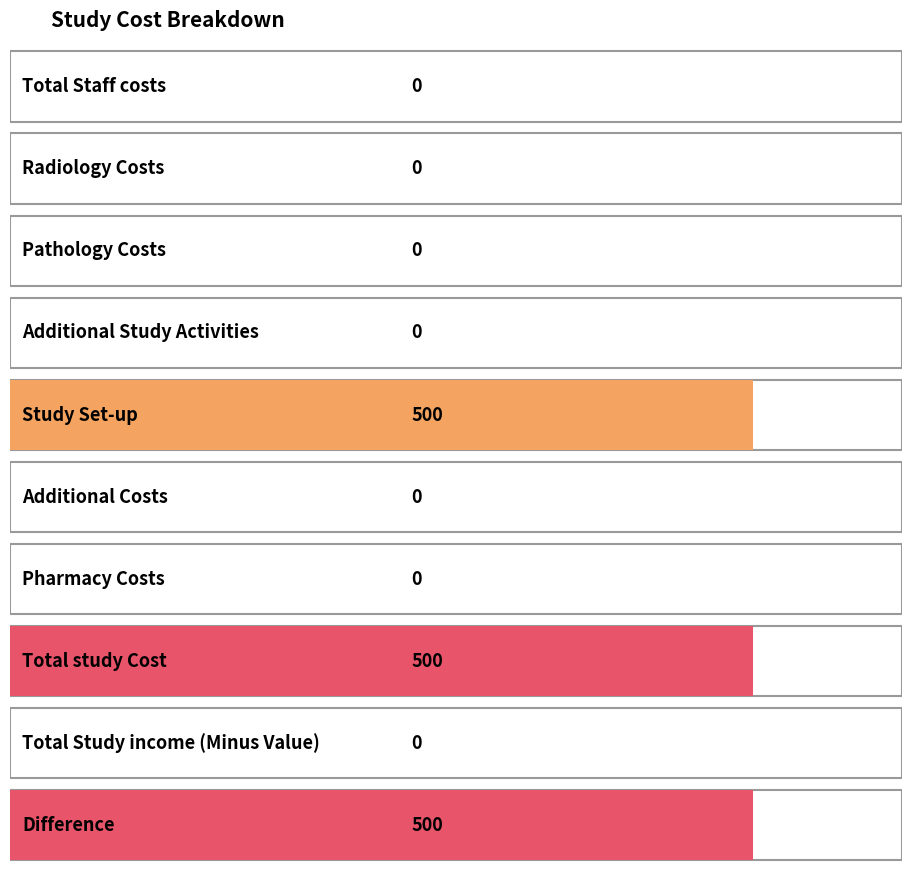

Which has a higher value, Study Set-up or Total Study income (Minus Value)?

Study Set-up